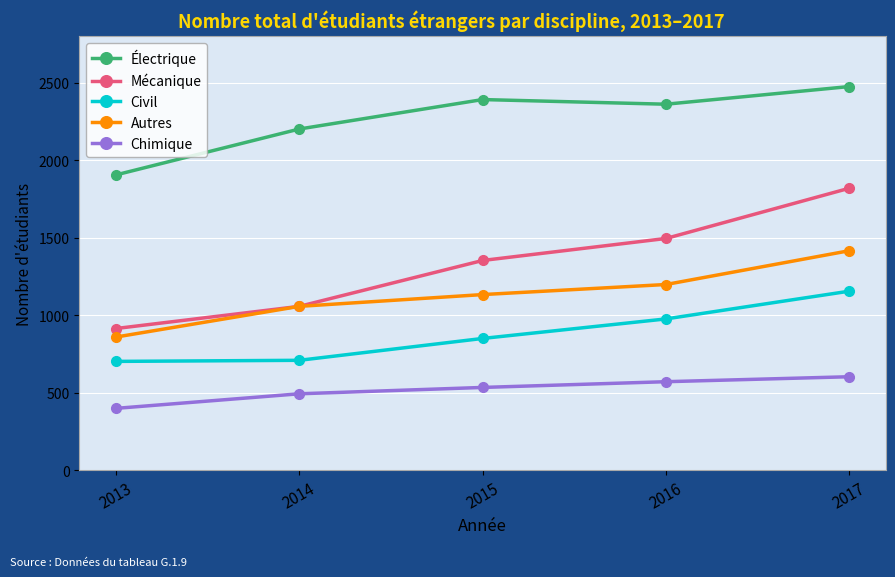

What is the value of the Civil point at the 5th from the left?

1154